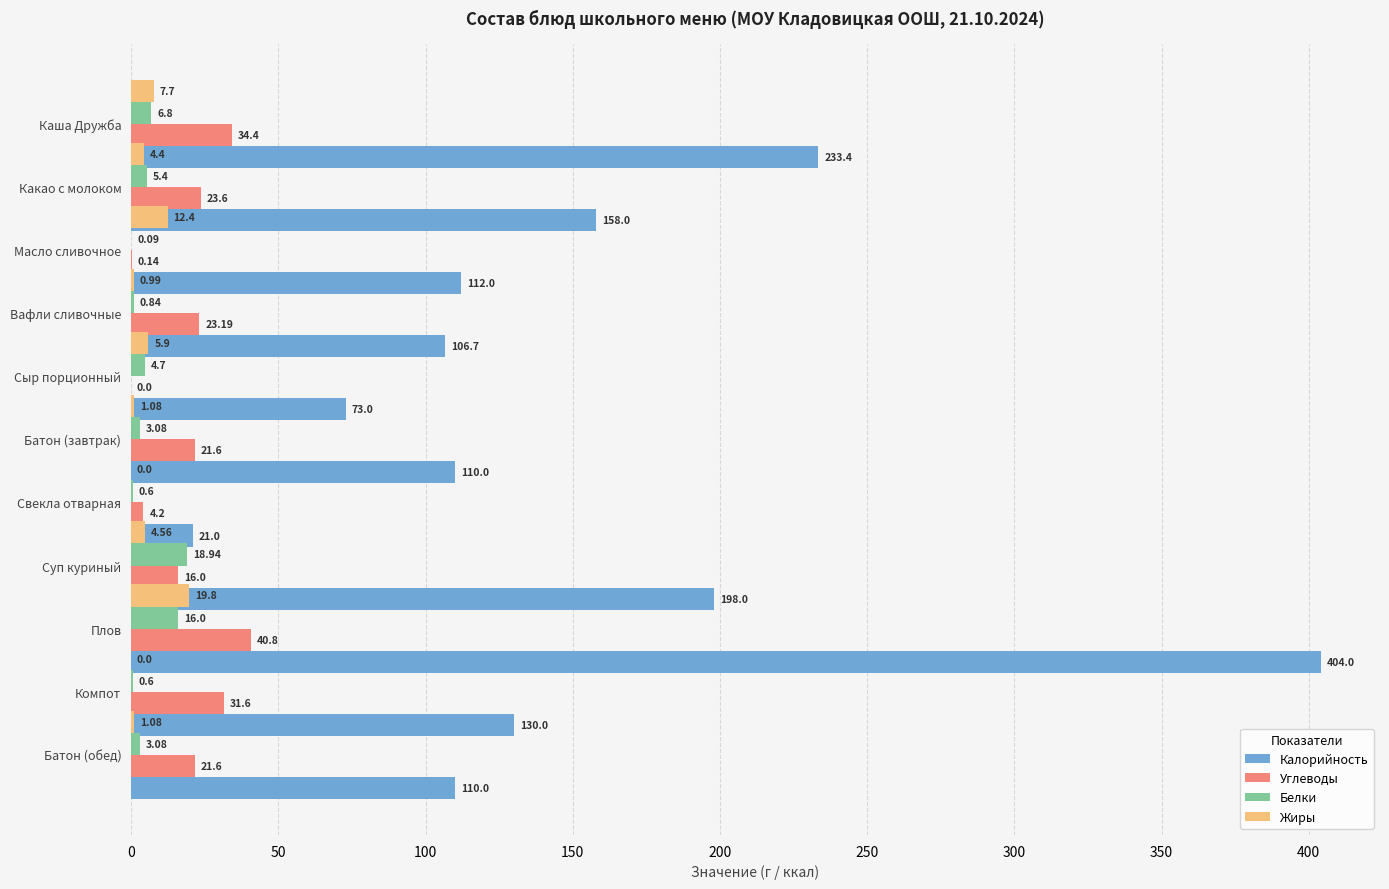

Is the value of Белки at 50 greater than the value of Калорийность at 50?

No